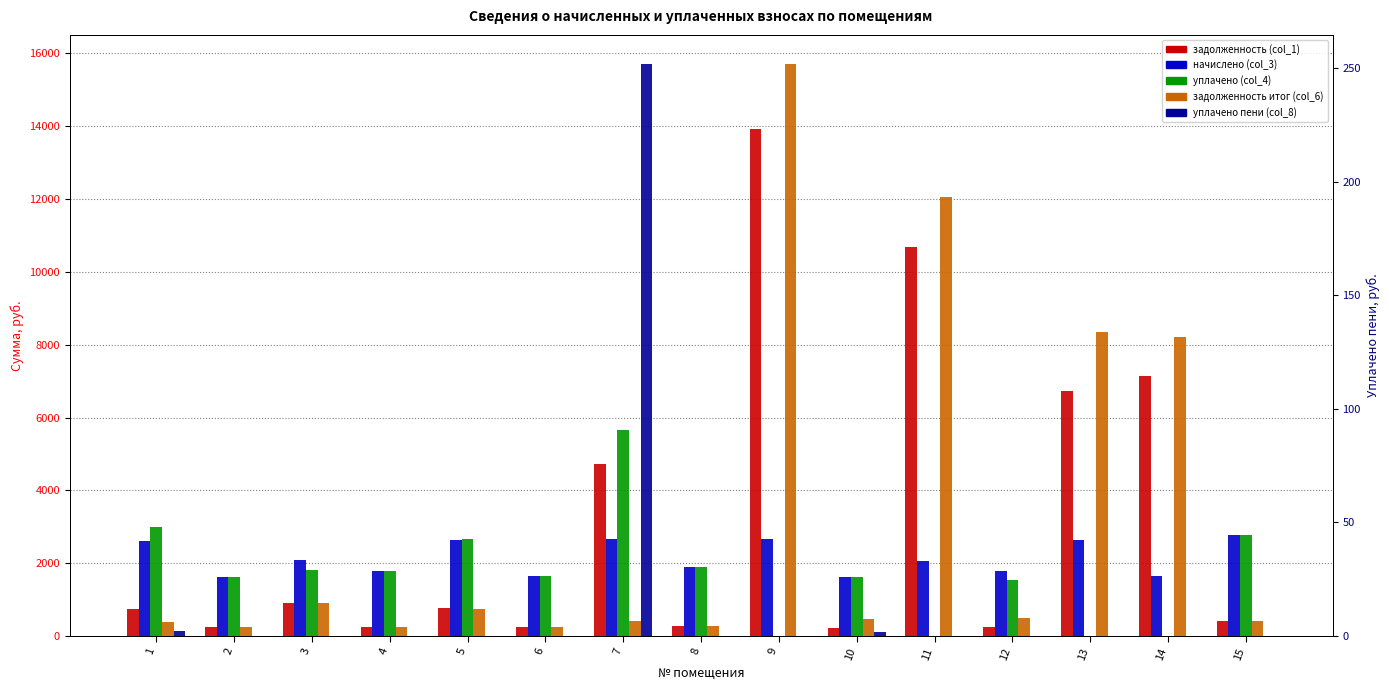

Which series has the widest spread of values?

задолженность итог (col_6)